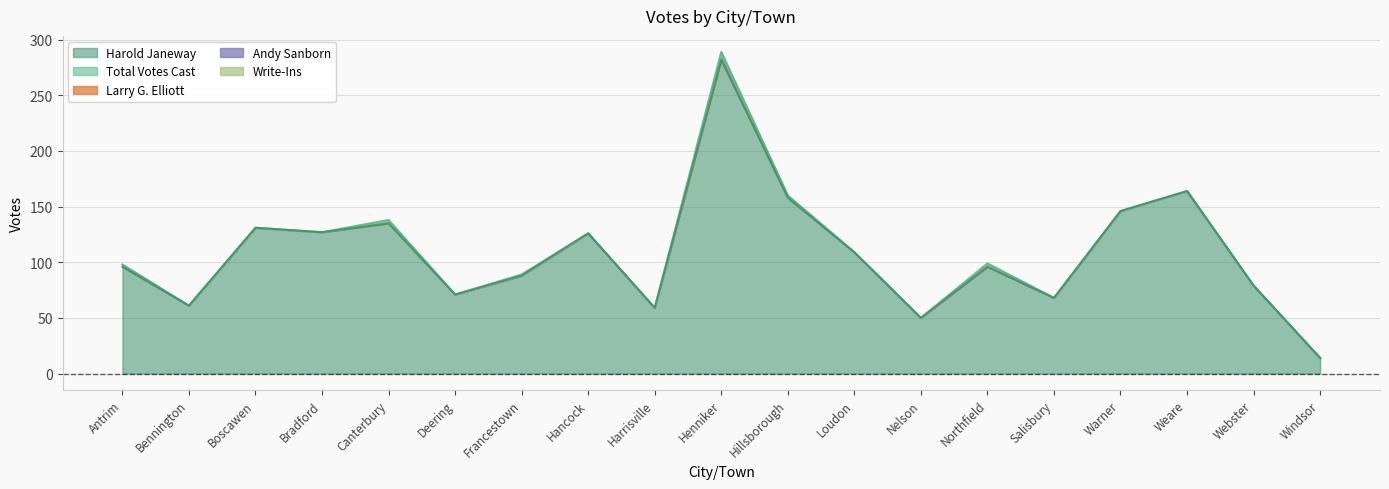

How many lines are shown in the chart?

5